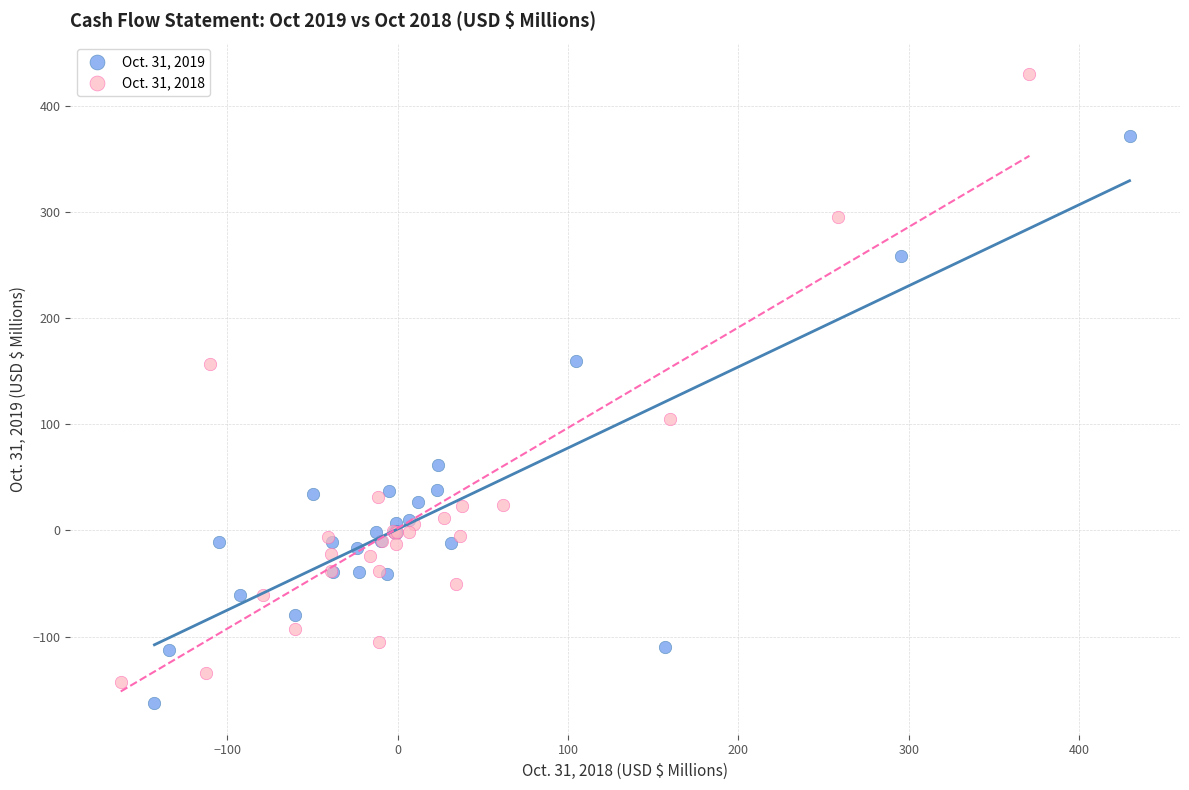

Which series has the largest Y range (max minus min)?

Oct. 31, 2018